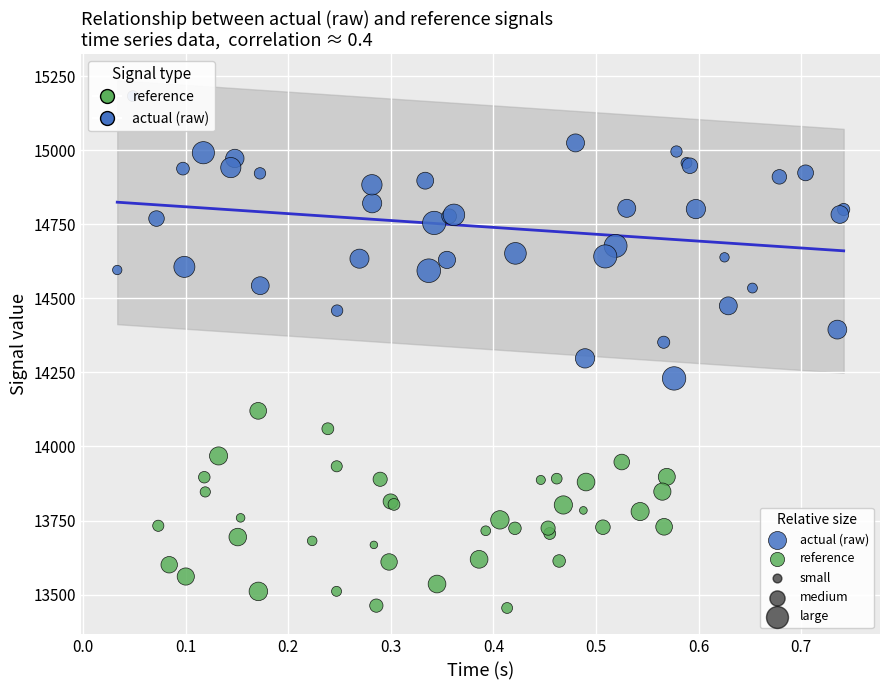

Which series has the largest Y range (max minus min)?

actual (raw)